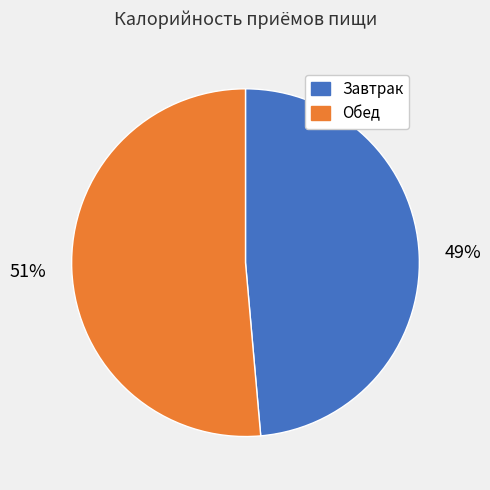

To the nearest percent, what is the combined percentage of Обед and Завтрак?

100%